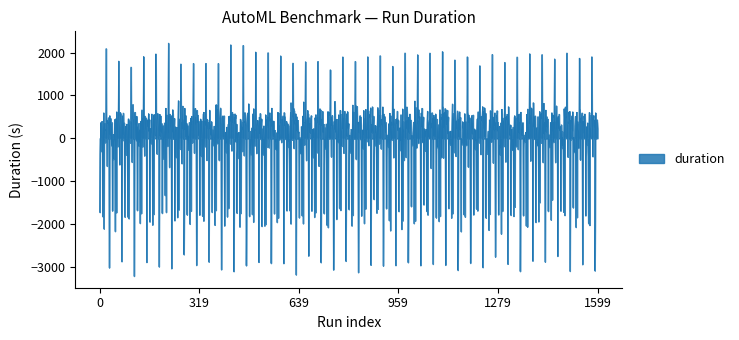

What is the maximum value shown in the chart?

2224.6